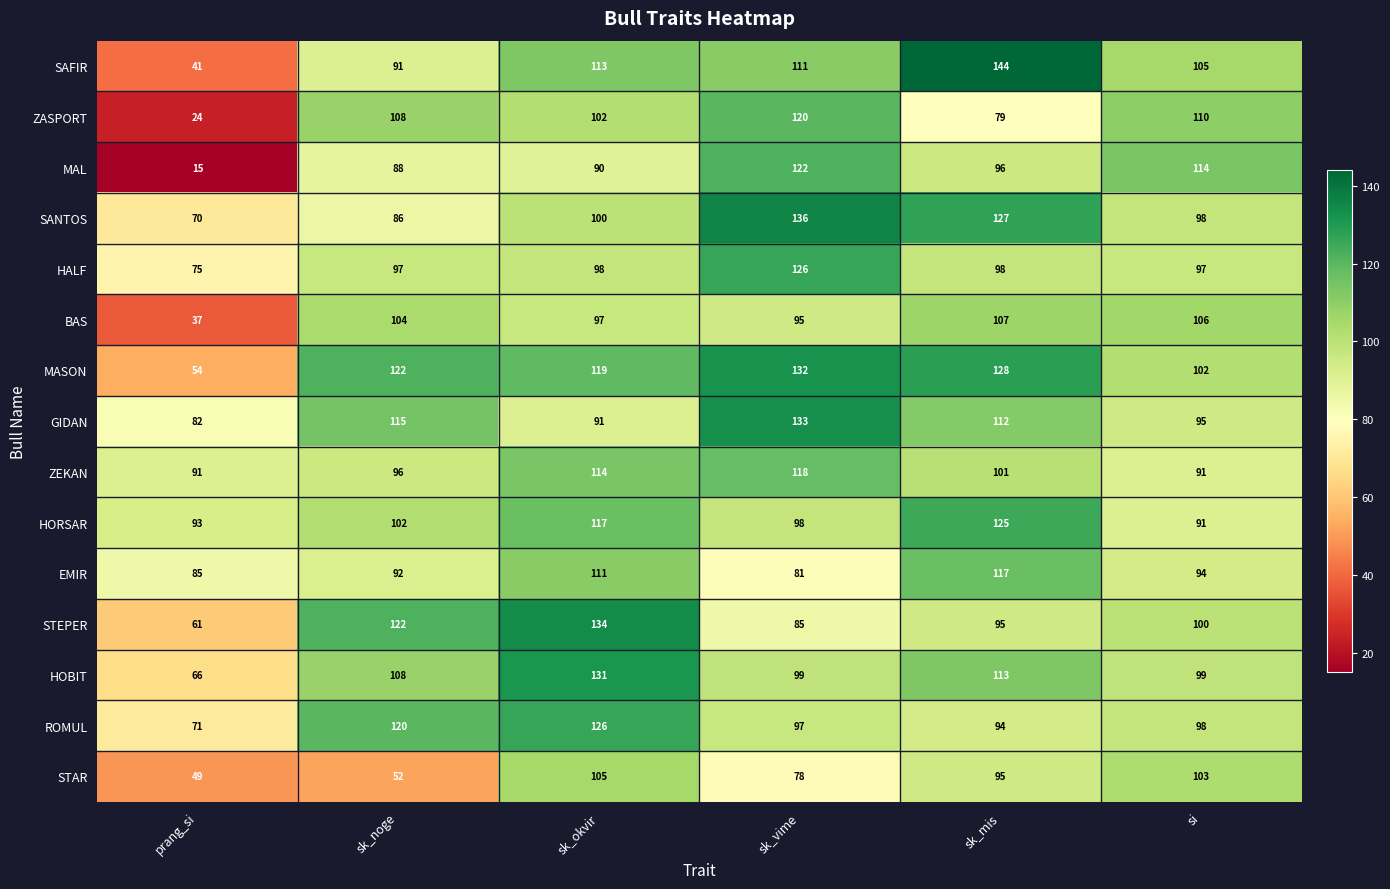

Which series has the widest spread of values?

MAL